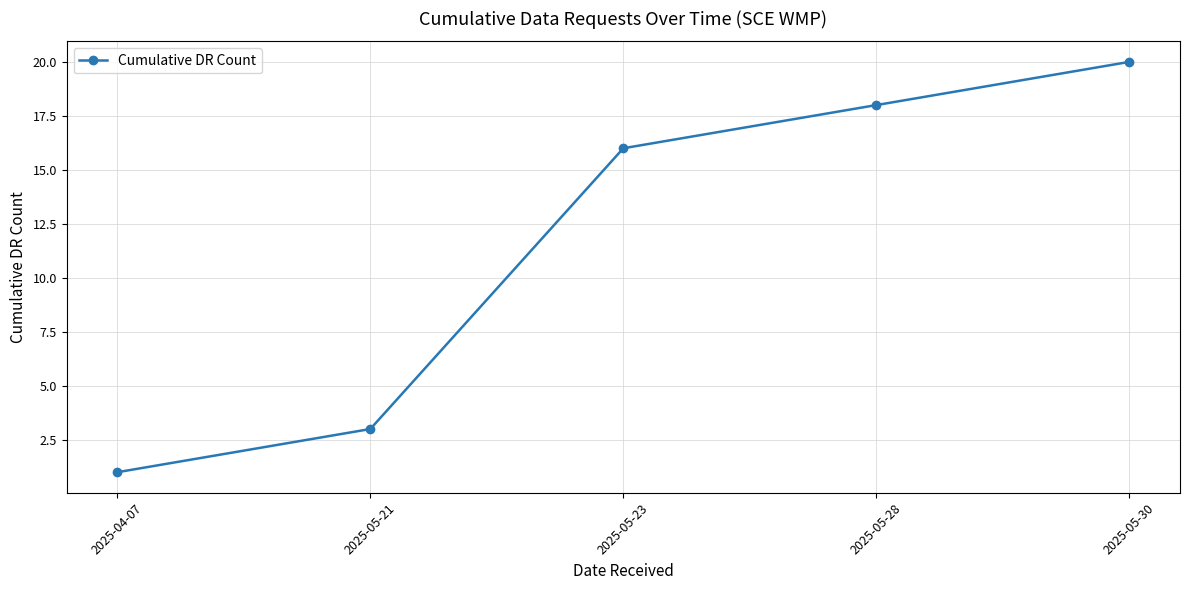

What is the change in value from 2025-05-21 to 2025-05-23?

+13